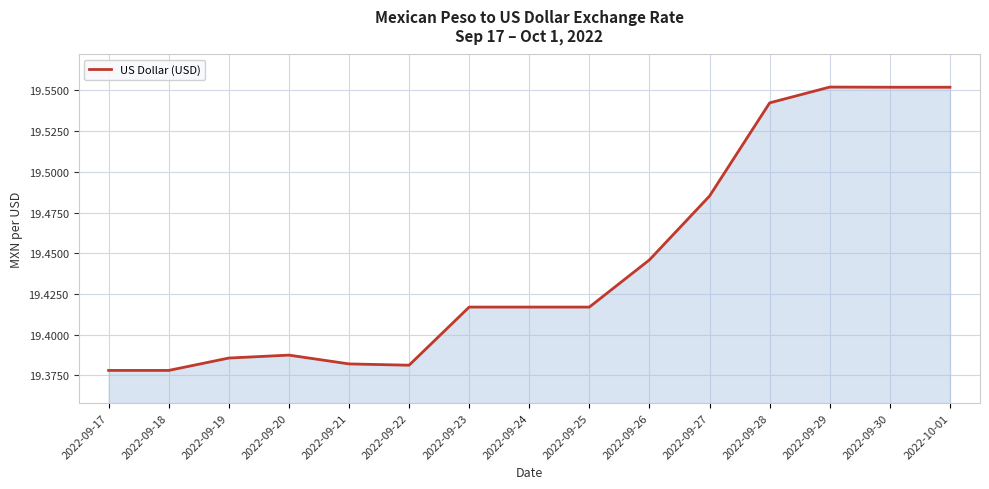

Between 2022-09-23 and 2022-09-28, which is larger?

2022-09-28